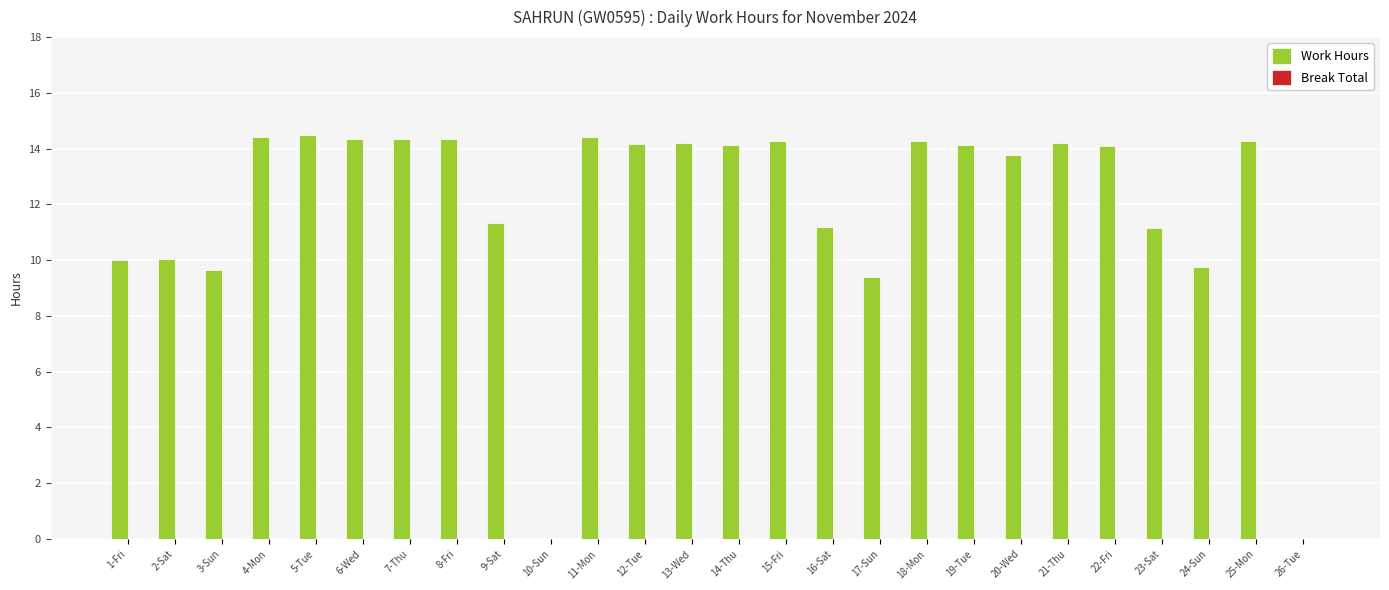

The value at 5-Tue is 14.5. True or false?

True